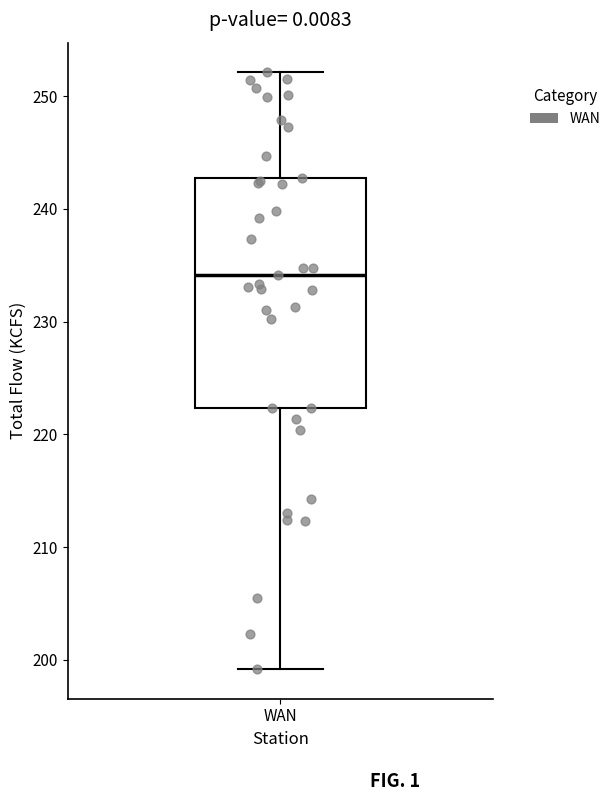

Transcribe this box plot: give where the median line is, the range the box spans, and where the two whiskers end, as read against the y-axis. The values are not printed on the chart, so give them approximately, as read against the axis.

median 234, box 222 to 243, whiskers 199 to 252